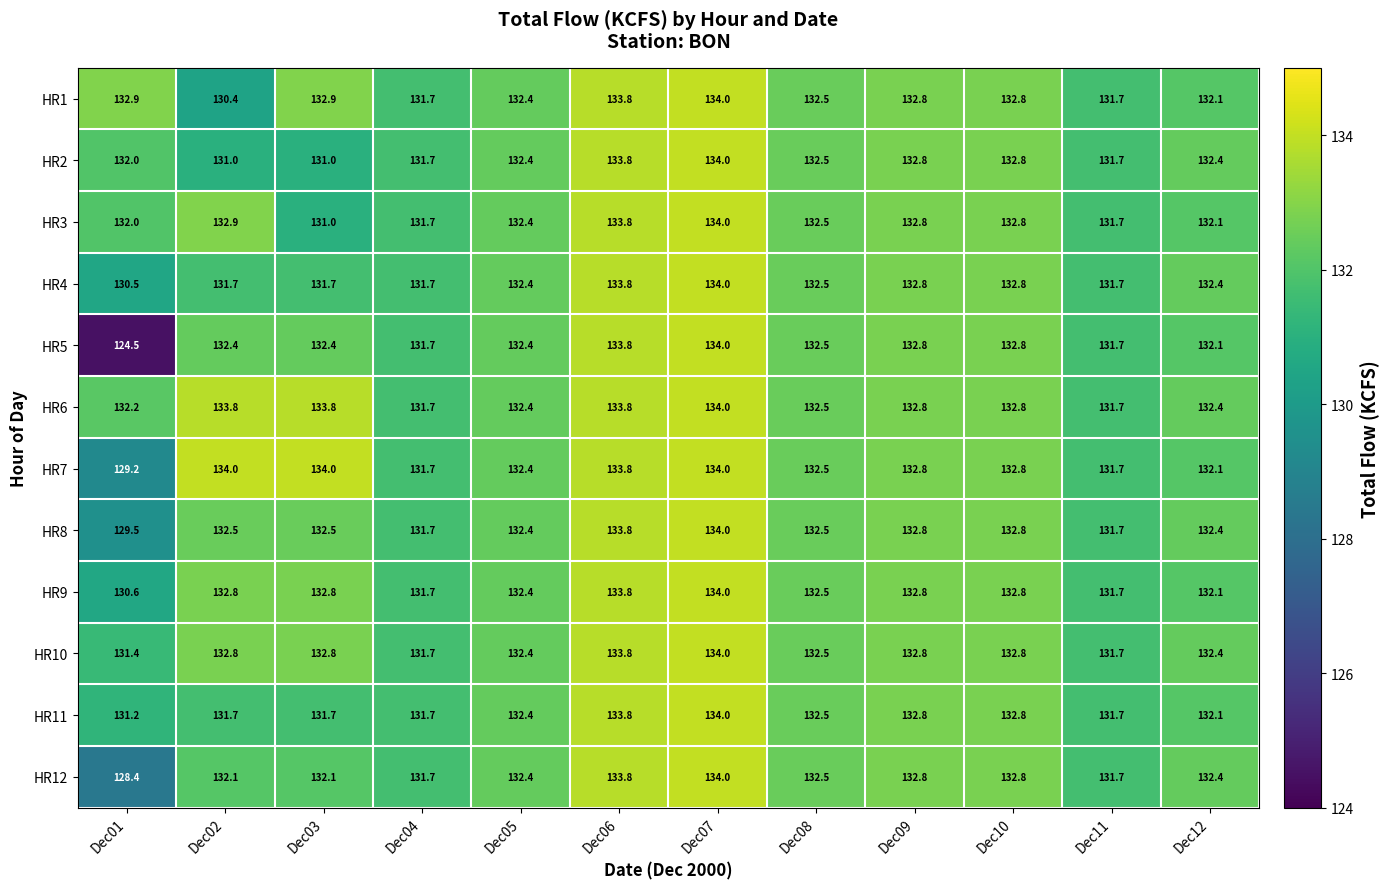

The HR2 series shows 134.0 at Dec07. True or false?

True